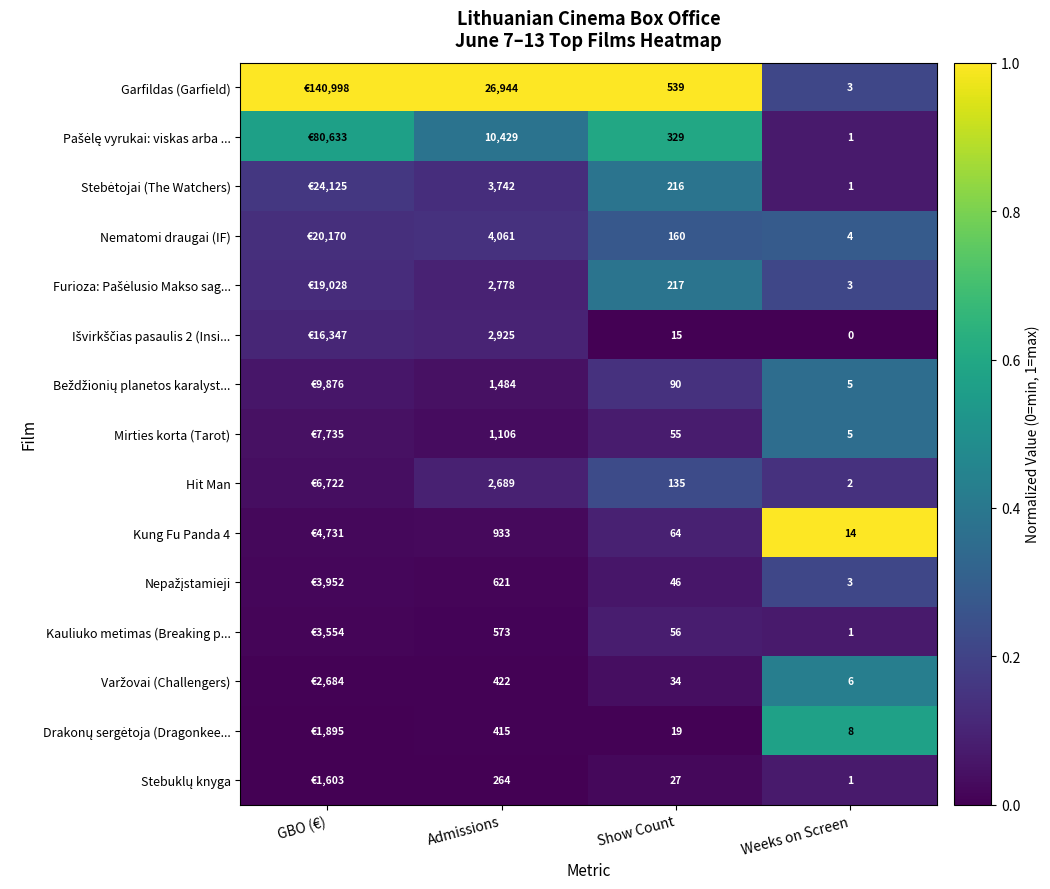

Which series changed the most between Admissions and Show Count?

Garfildas (Garfield)